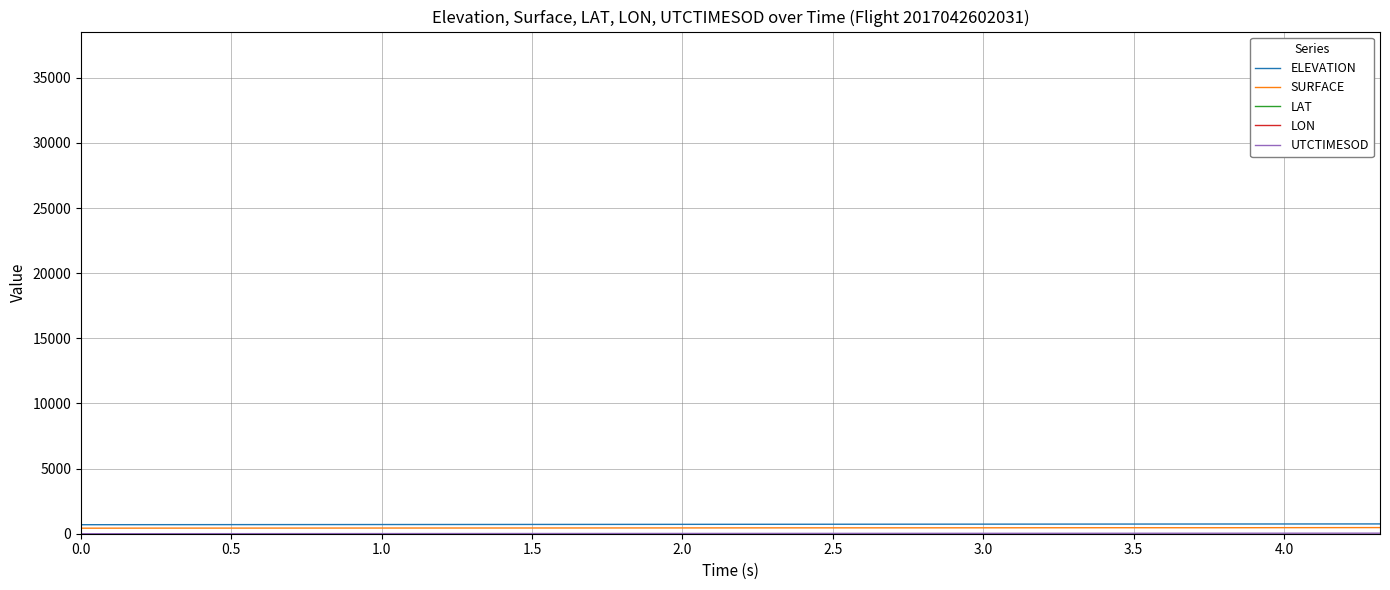

What is the maximum value shown in the chart?

752.6